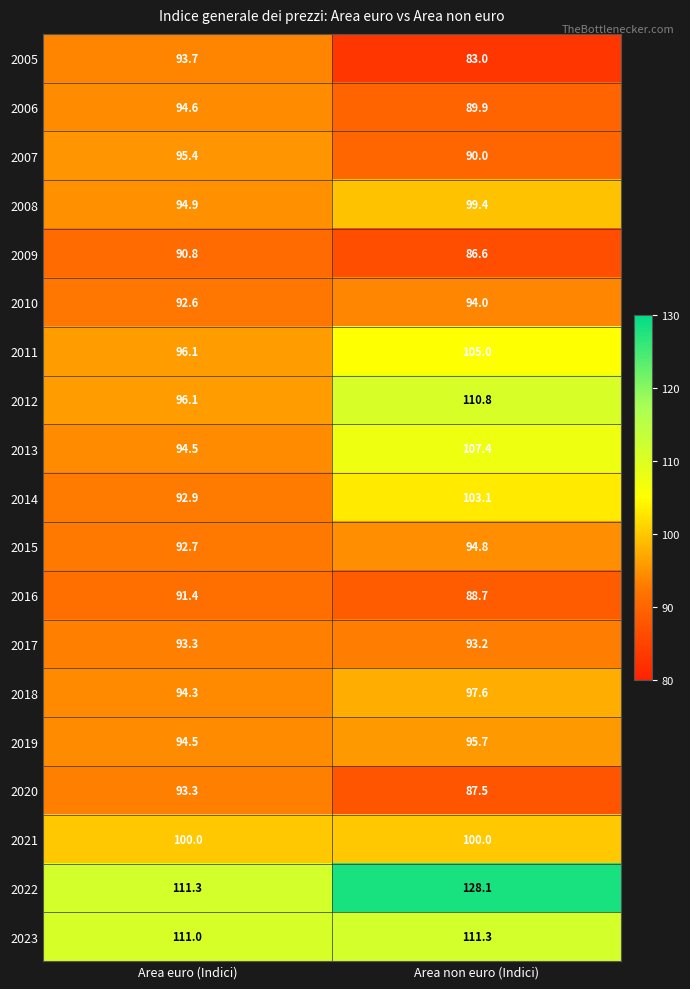

List the labels in order of 2006 value, largest first.

Area euro (Indici), Area non euro (Indici)